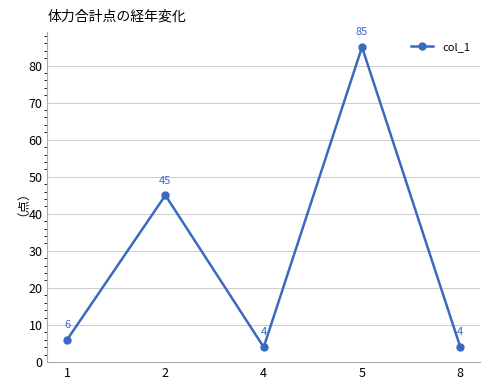

What is the maximum value shown in the chart?

85